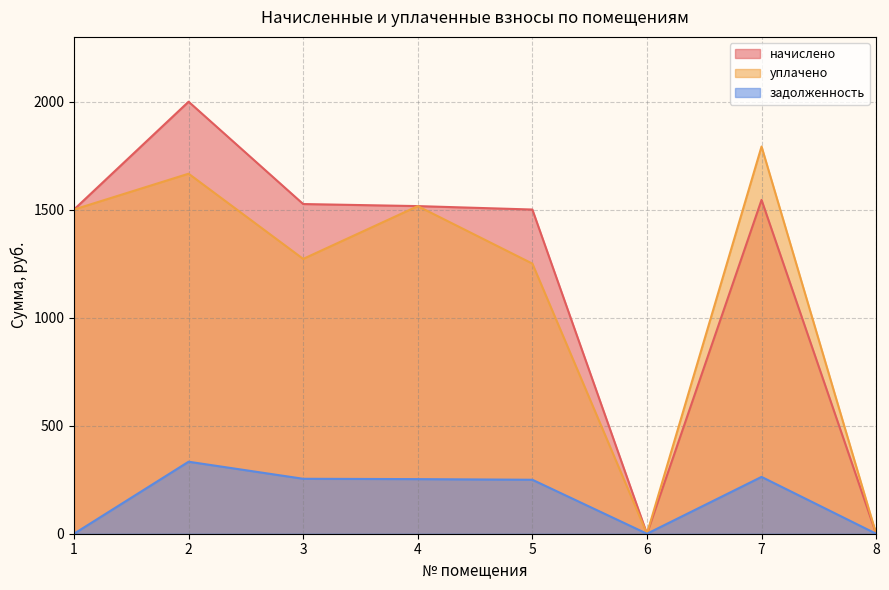

What is the value of the уплачено point at the 4th from the left?

1516.7